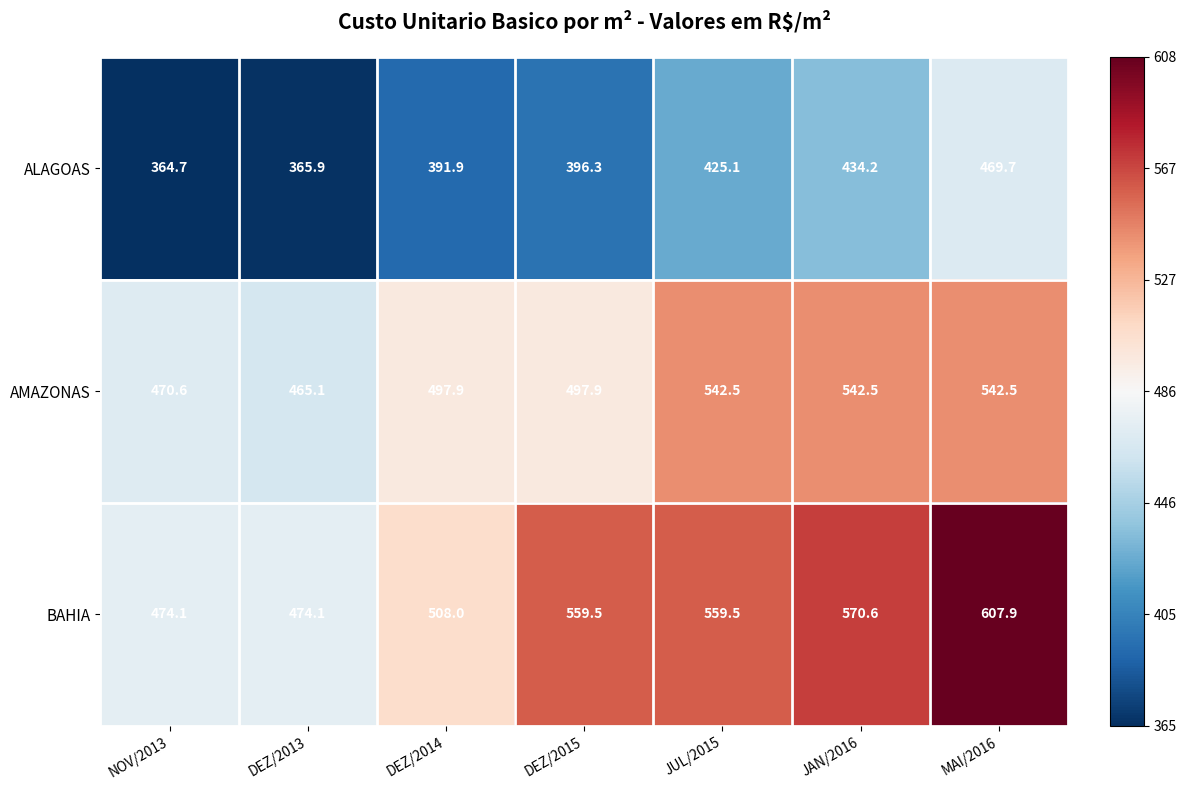

Reading right to left, what are all the values shown in this chart?

ALAGOAS: 469.7	434.2	425.1	396.3	391.9	365.9	364.7
AMAZONAS: 542.5	542.5	542.5	497.9	497.9	465.1	470.6
BAHIA: 607.9	570.6	559.5	559.5	508.0	474.1	474.1